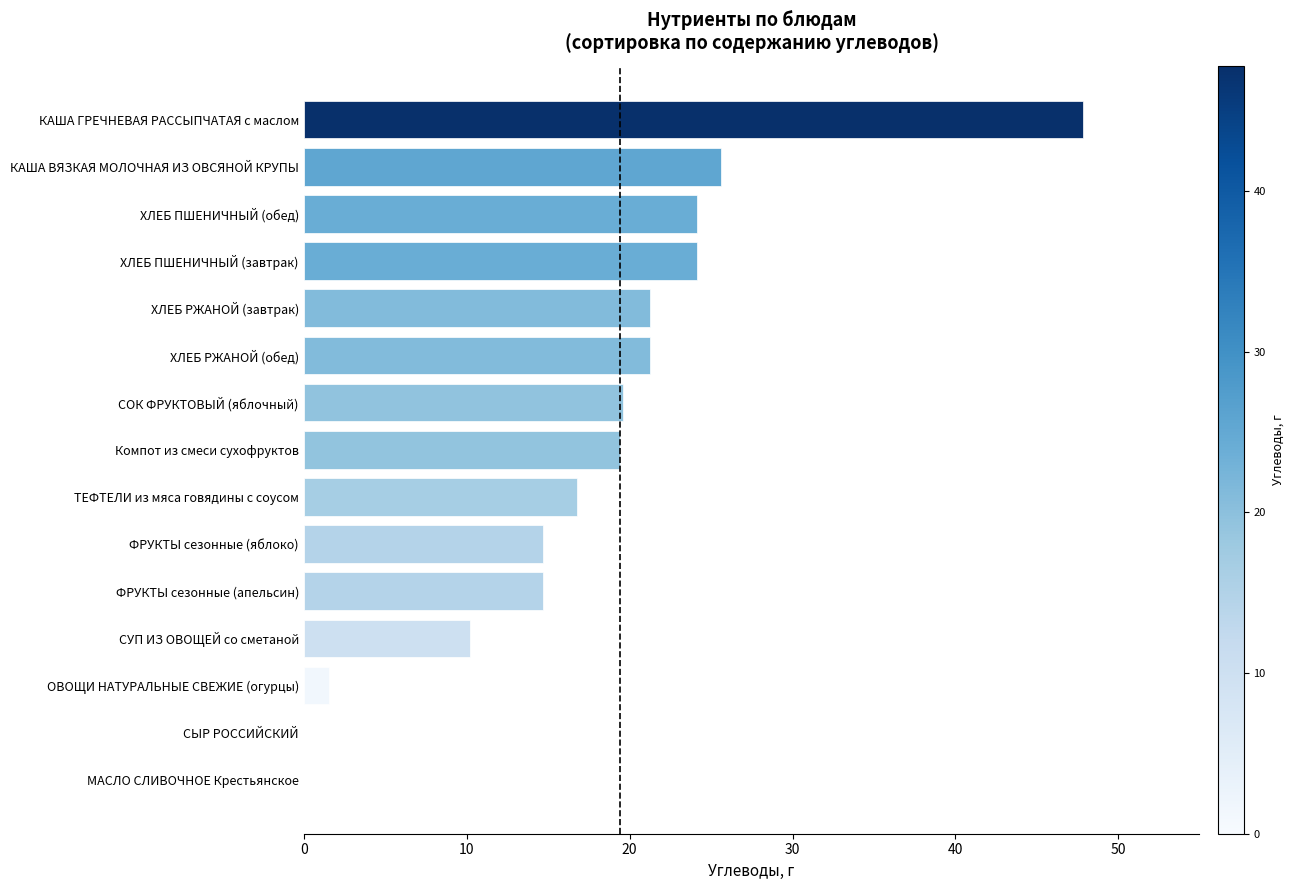

Count the number of values greater than 19.

8